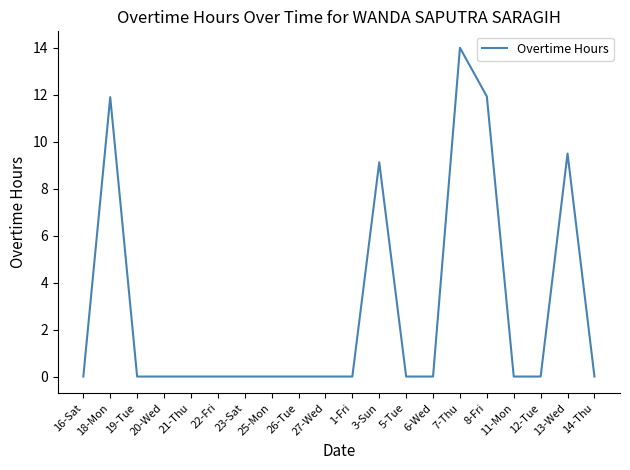

True or false: the data shows -4.5 at 27-Wed.

False